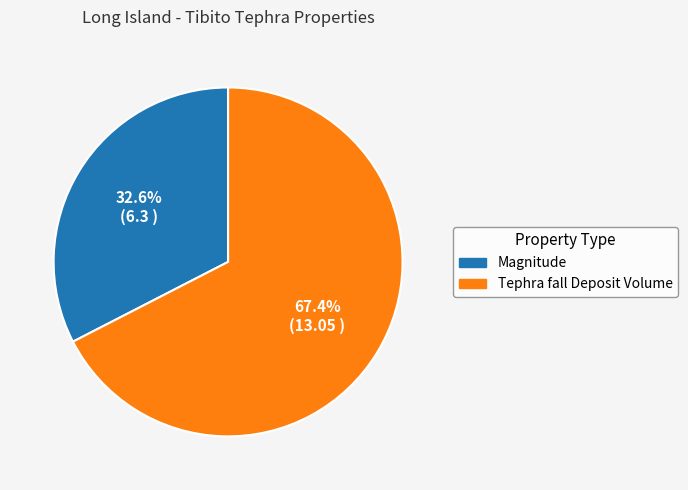

What is the largest slice in the pie chart?

Tephra fall Deposit Volume